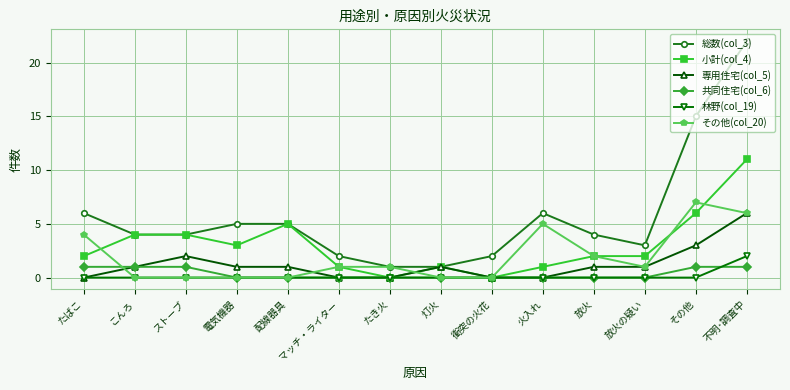

How many categories are shown in the chart?

14